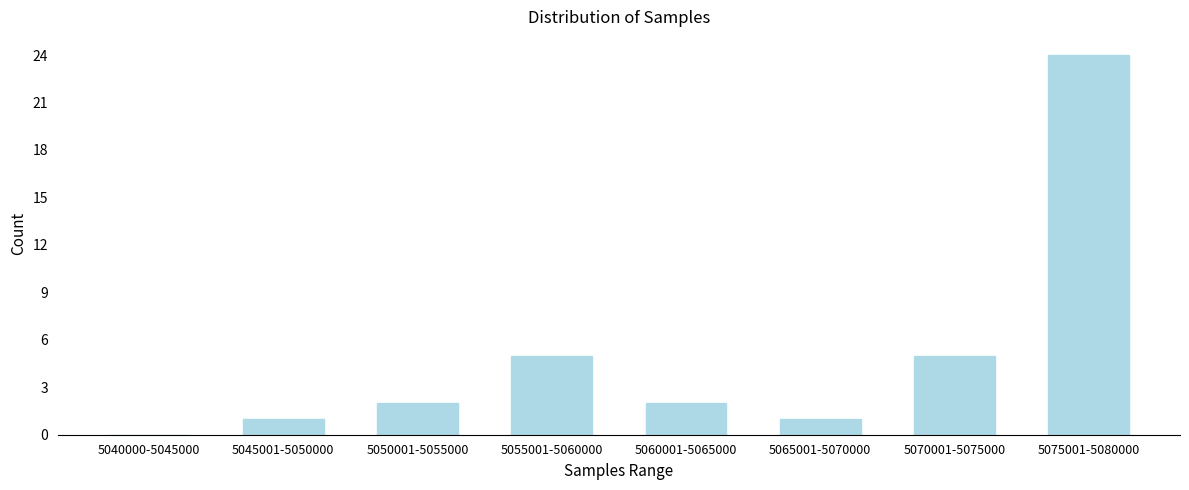

Reading right to left, extract all data points from this chart.

5075001-5080000=24	5070001-5075000=5	5065001-5070000=1	5060001-5065000=2	5055001-5060000=5	5050001-5055000=2	5045001-5050000=1	5040000-5045000=0